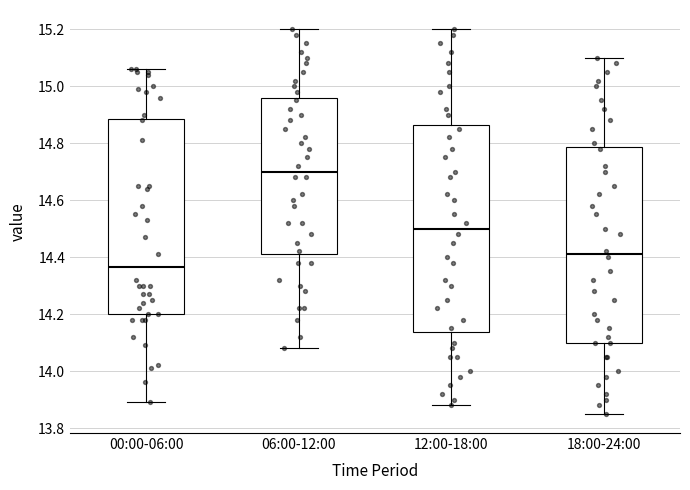

Which box is the tallest, from its lower edge to its upper edge?

12:00-18:00